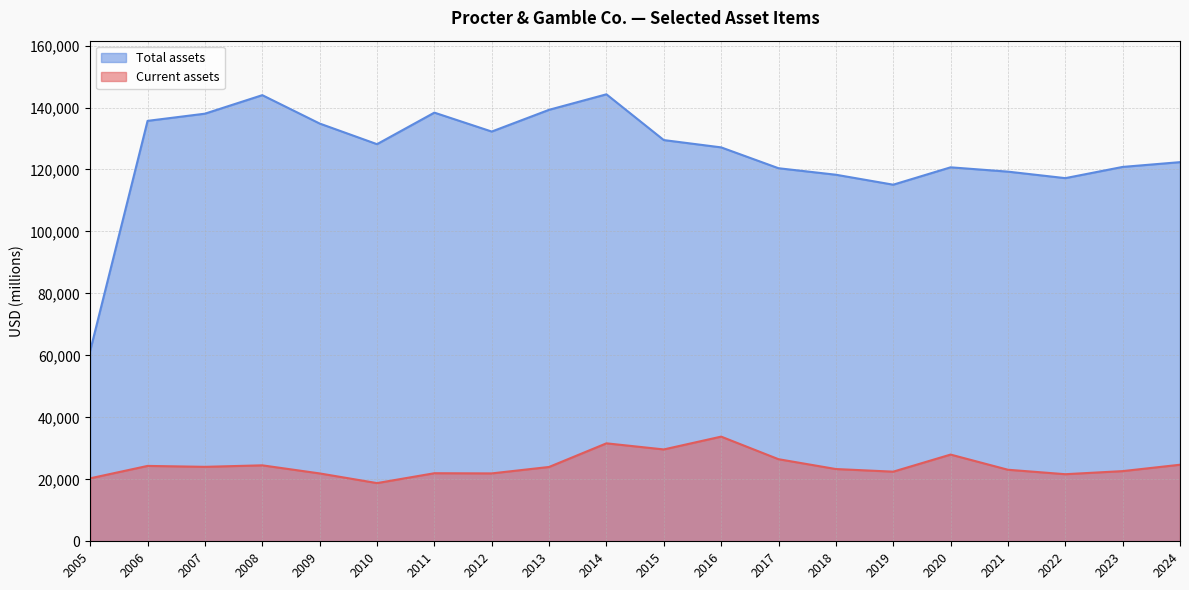

True or false: Current assets and Total assets cross at least once.

False